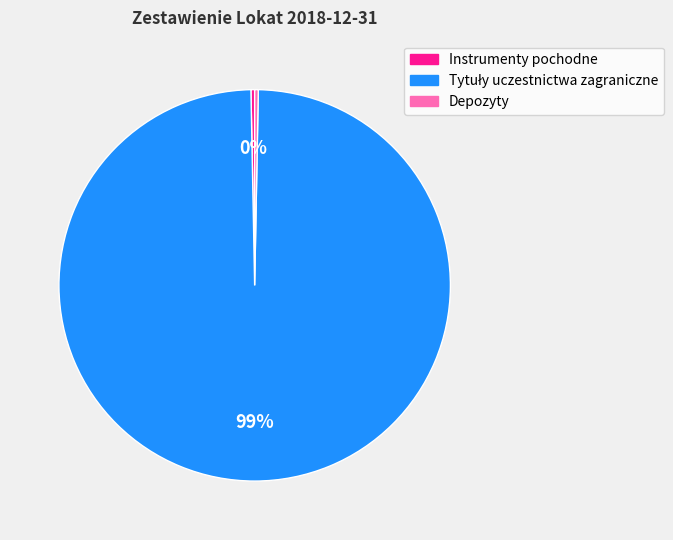

True or false: Depozyty accounts for 0% of the total.

True